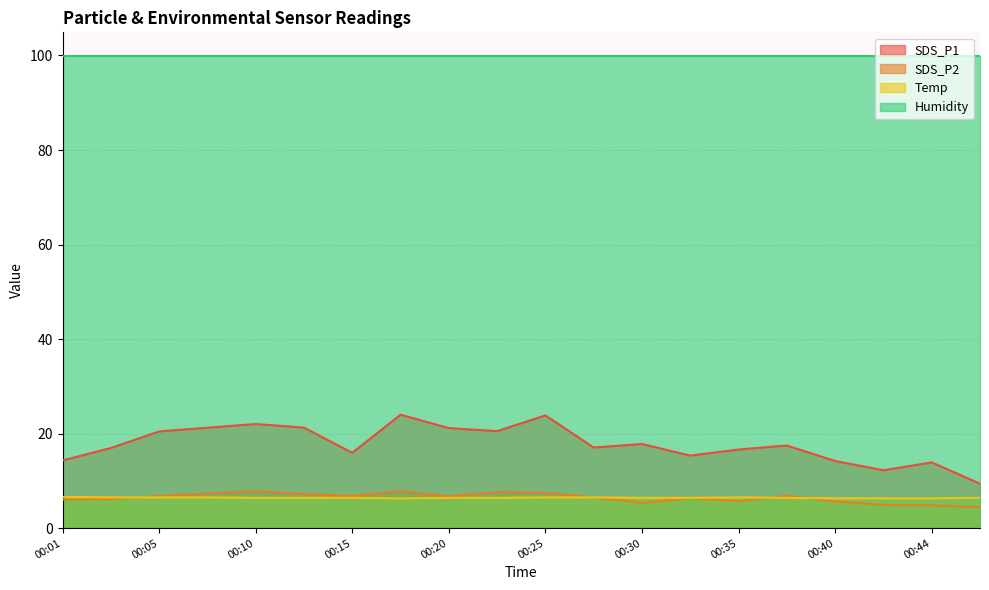

Which series has the largest total across all categories?

Humidity